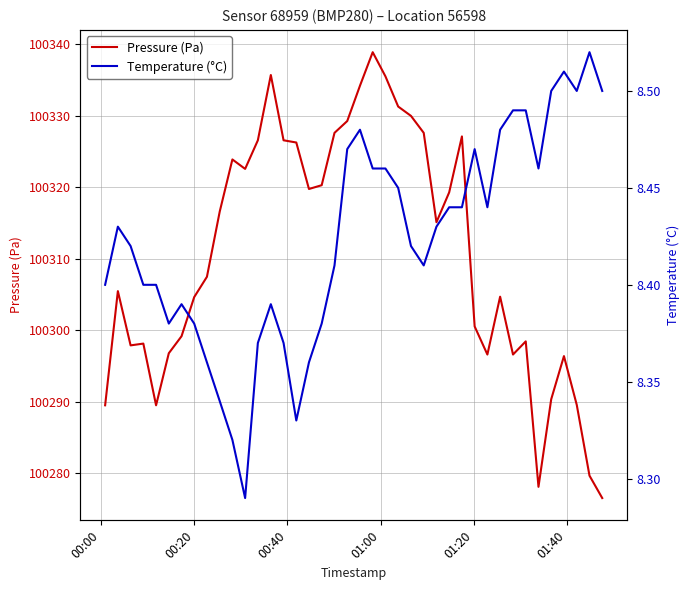

Which series has the largest range (max minus min)?

Pressure (Pa)